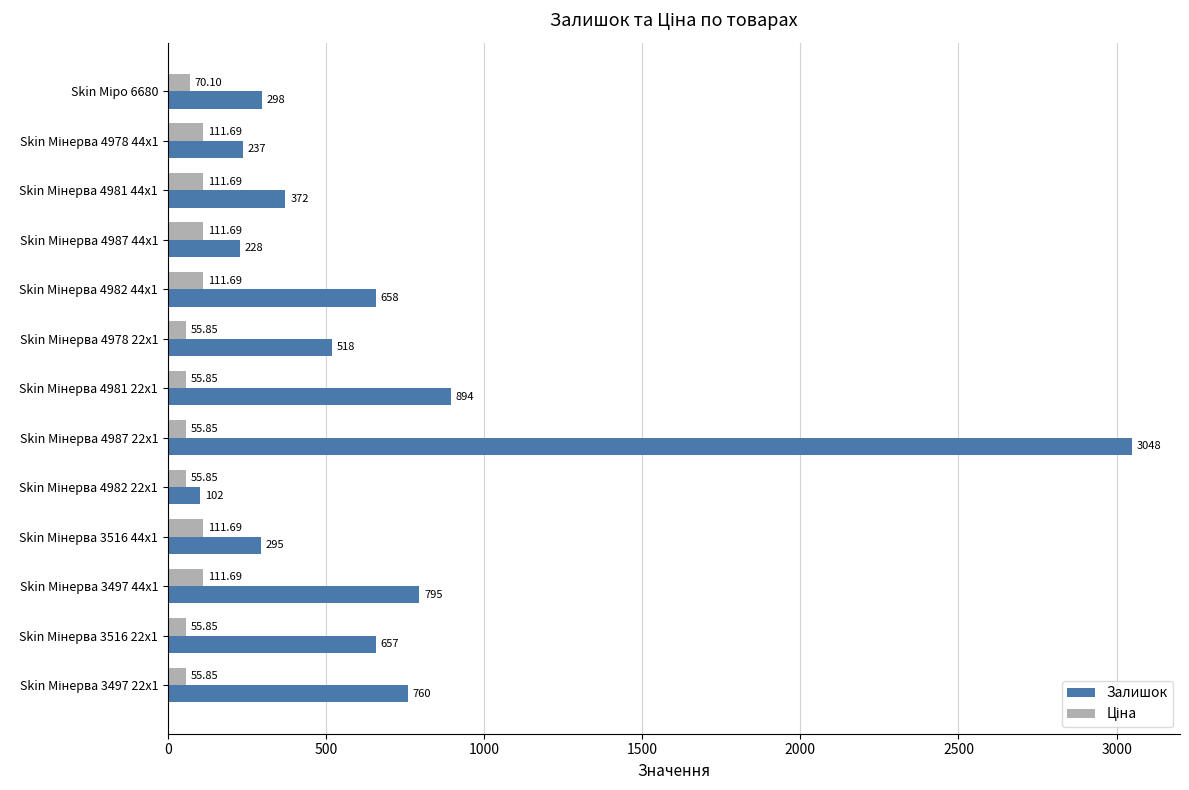

Which series has the largest range (max minus min)?

Залишок